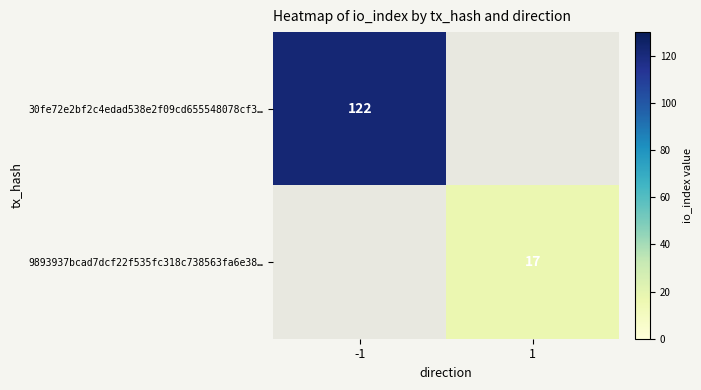

True or false: 30fe72e2bf2c4edad538e2f09cd655548078cf3… has a value of 122 at -1.

True